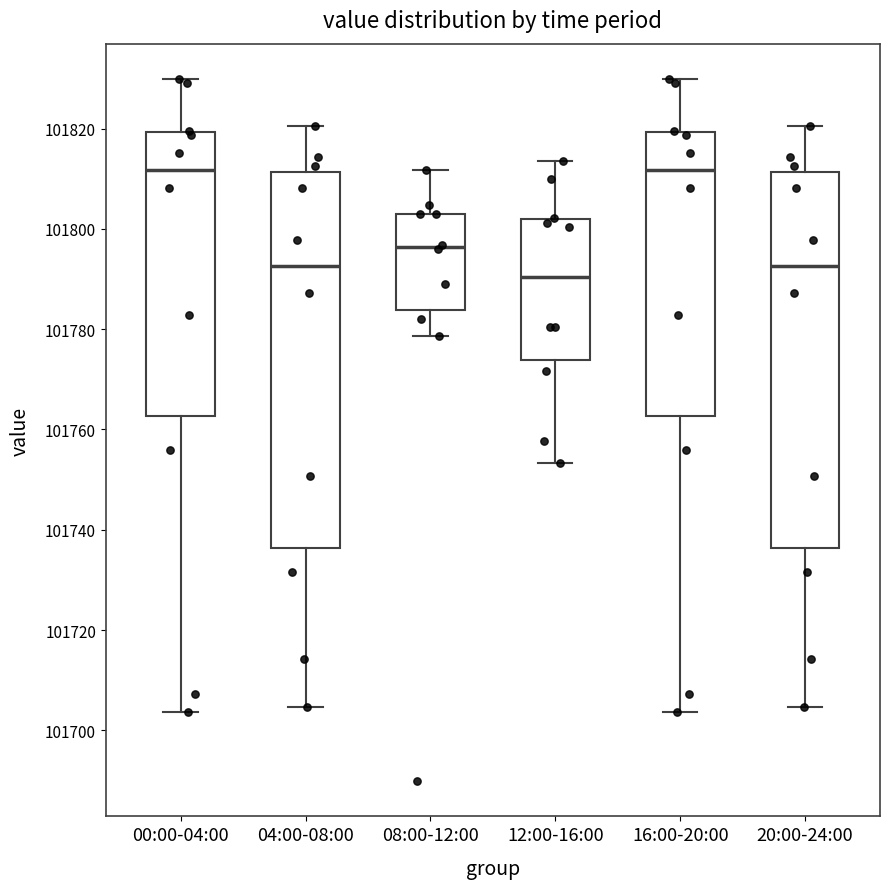

Reading left to right, transcribe this box plot: for each box, give where its median line is, the range the box spans, and where its two whiskers end, as read against the y-axis. The values are not printed on the chart, so give them approximately, as read against the axis.

00:00-04:00: median 101812, box 101762 to 101820, whiskers 101704 to 101830
04:00-08:00: median 101792, box 101736 to 101812, whiskers 101704 to 101820
08:00-12:00: median 101796, box 101784 to 101804, whiskers 101778 to 101812
12:00-16:00: median 101790, box 101774 to 101802, whiskers 101754 to 101814
16:00-20:00: median 101812, box 101762 to 101820, whiskers 101704 to 101830
20:00-24:00: median 101792, box 101736 to 101812, whiskers 101704 to 101820